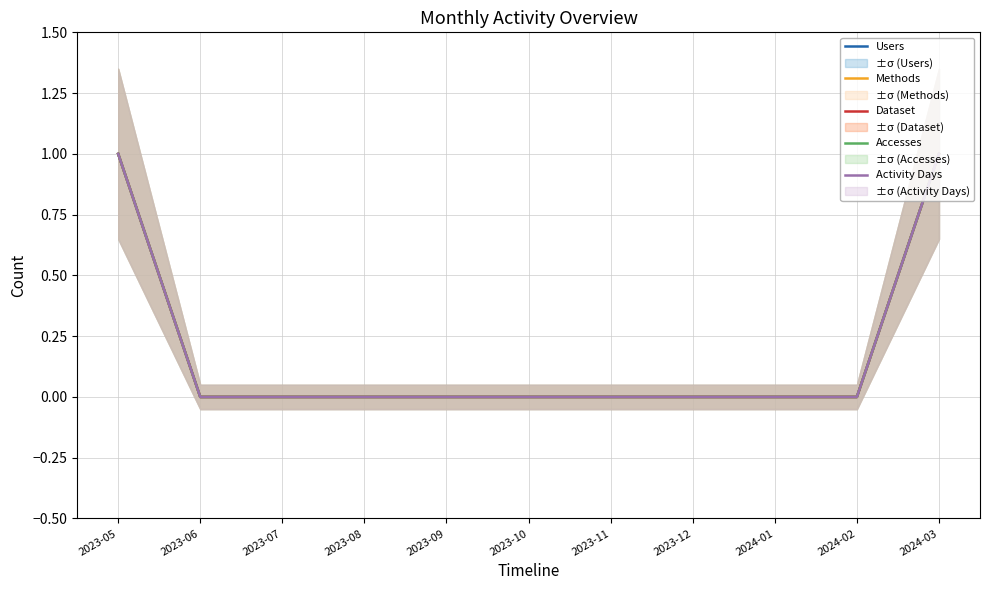

Which label corresponds to the largest value in the chart?

2023-05